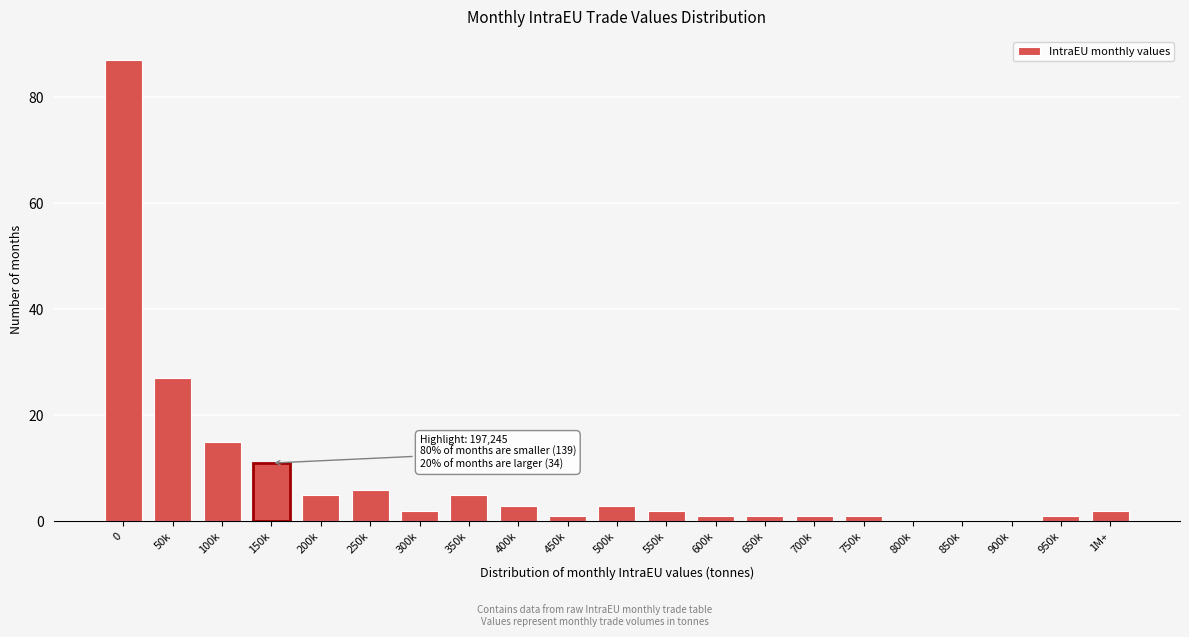

Reading right to left, extract all data points from this chart.

1M+=2	950k=1	900k=0	850k=0	800k=0	750k=1	700k=1	650k=1	600k=1	550k=2	500k=3	450k=1	400k=3	350k=5	300k=2	250k=6	200k=5	150k=11	100k=15	50k=27	0=87